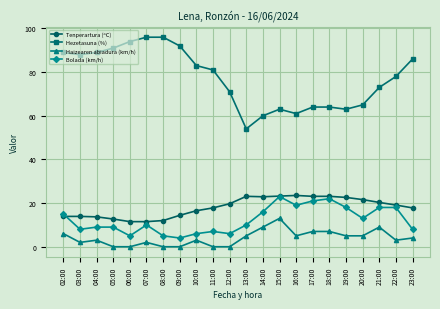

Is this an area chart (filled region under the line)?

No